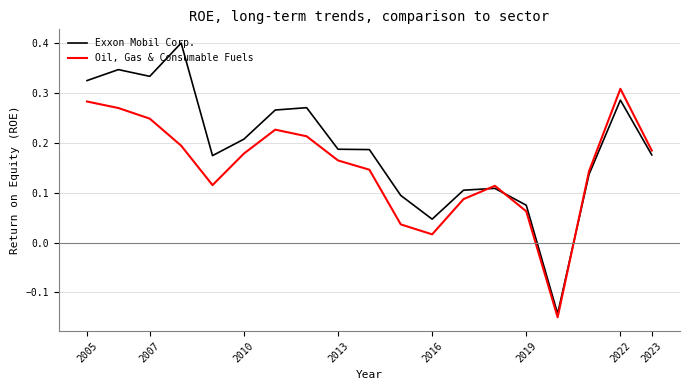

Which series has the largest range (max minus min)?

Exxon Mobil Corp.